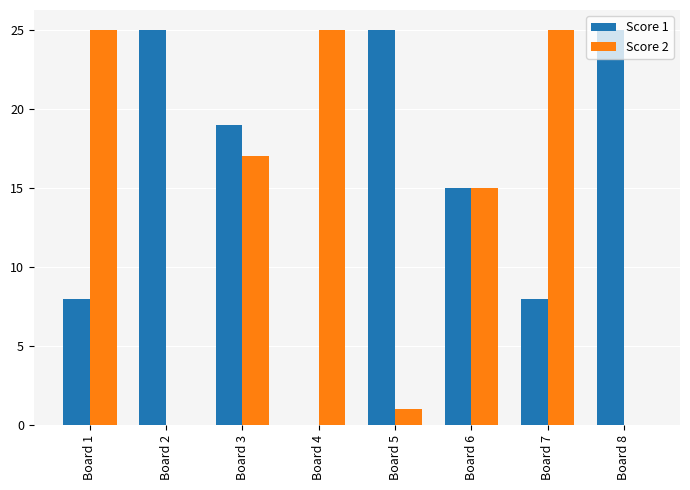

Where is Score 2 nearest to the value 12?

Board 6